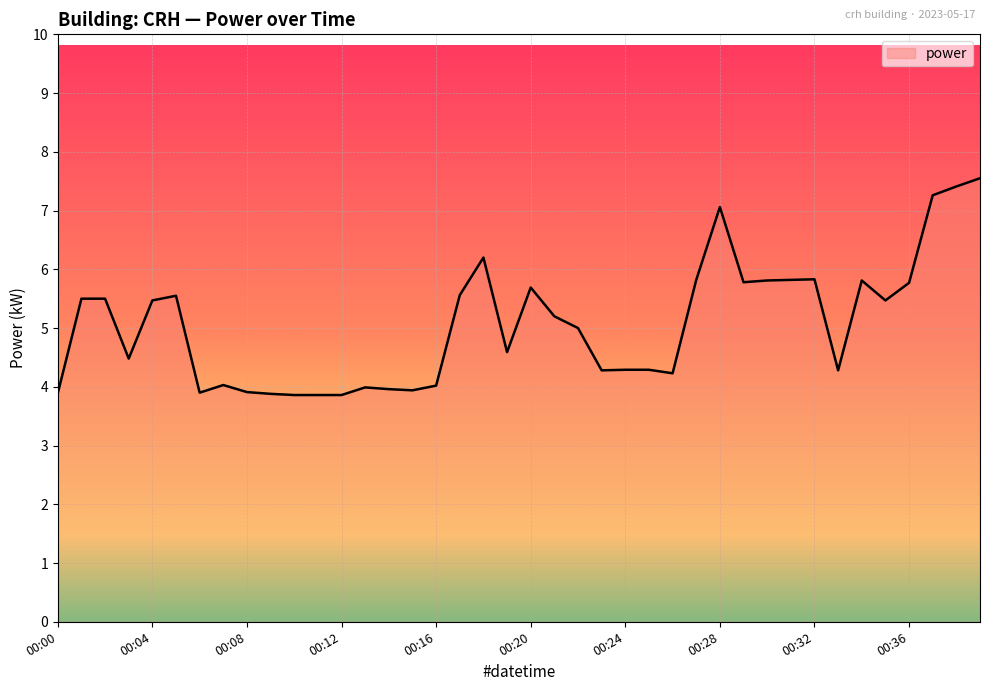

What is the smallest value displayed?

3.9